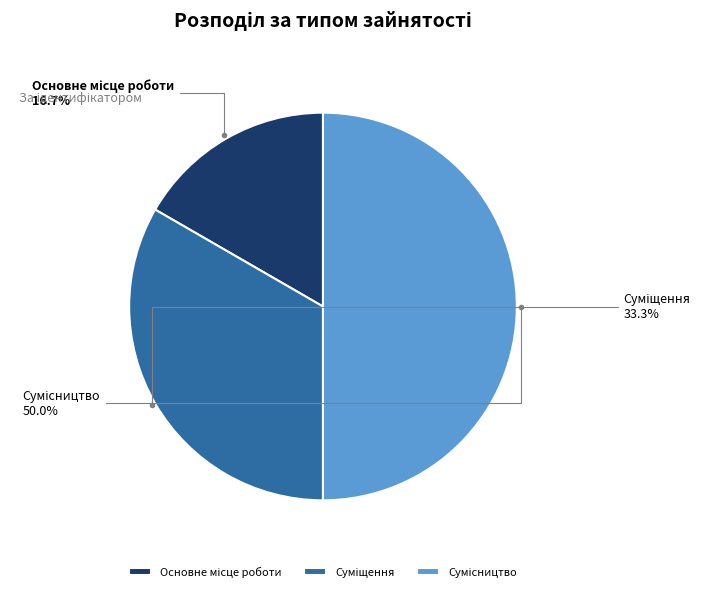

Does any single category account for the majority?

No